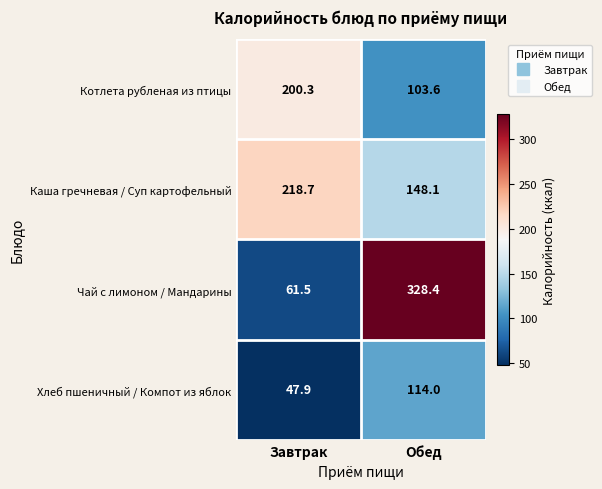

Rank the categories by Чай с лимоном / Мандарины value from highest to lowest.

Обед, Завтрак